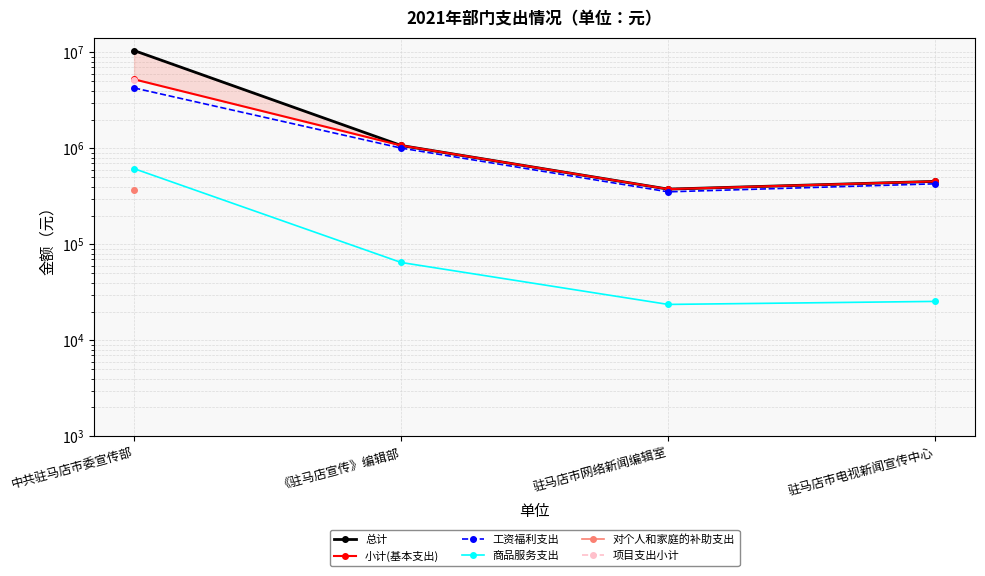

True or false: 商品服务支出 and 工资福利支出 intersect in this chart.

False